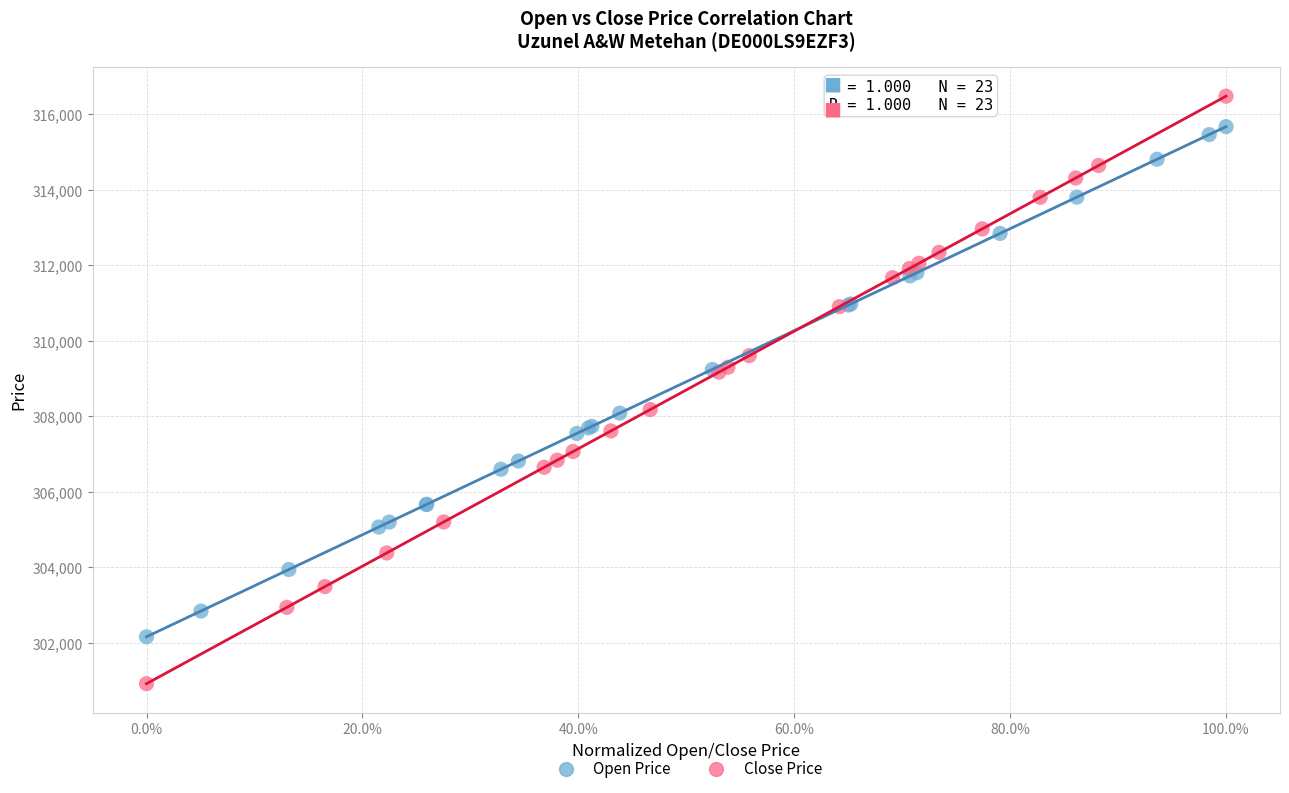

Which series has the largest Y range (max minus min)?

Close Price